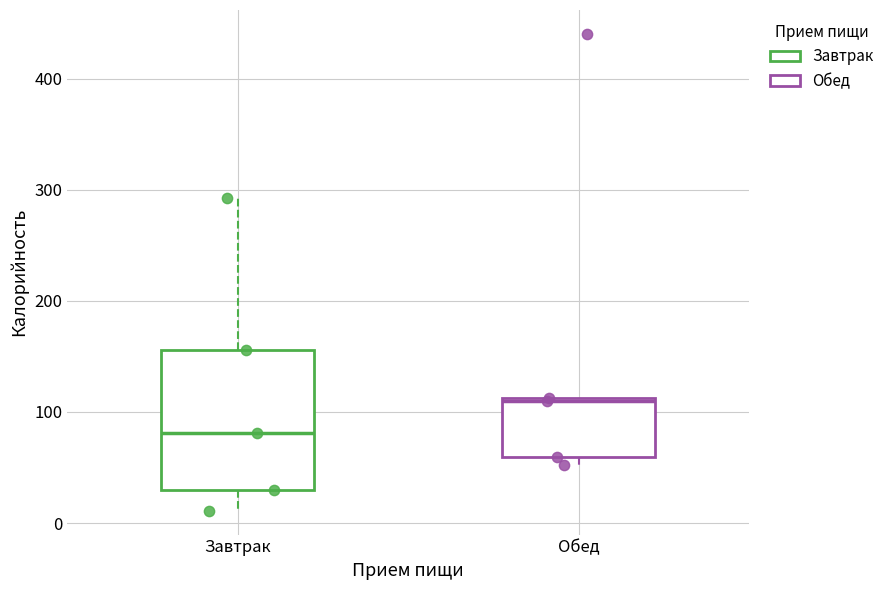

Reading left to right, read every box against the y-axis: the position of its median line, the range the box covers, and the ends of its whiskers. The values are not printed on the chart, so give them approximately, as read against the axis.

Завтрак: median 80, box 30 to 160, whiskers 10 to 290
Обед: median 110, box 60 to 110, whiskers 50 to 110